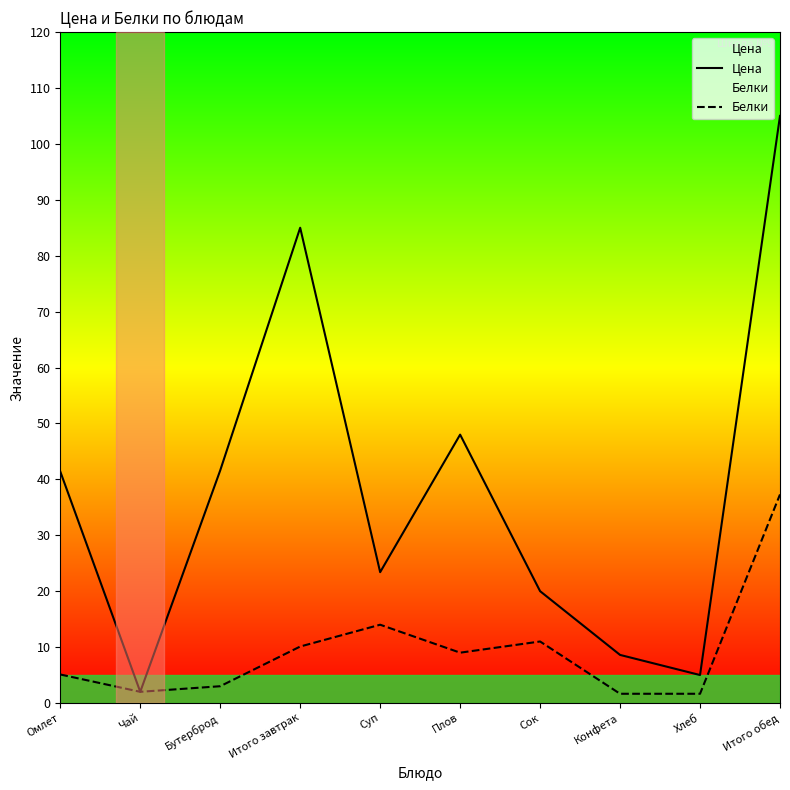

What is the minimum value shown in the chart?

1.6